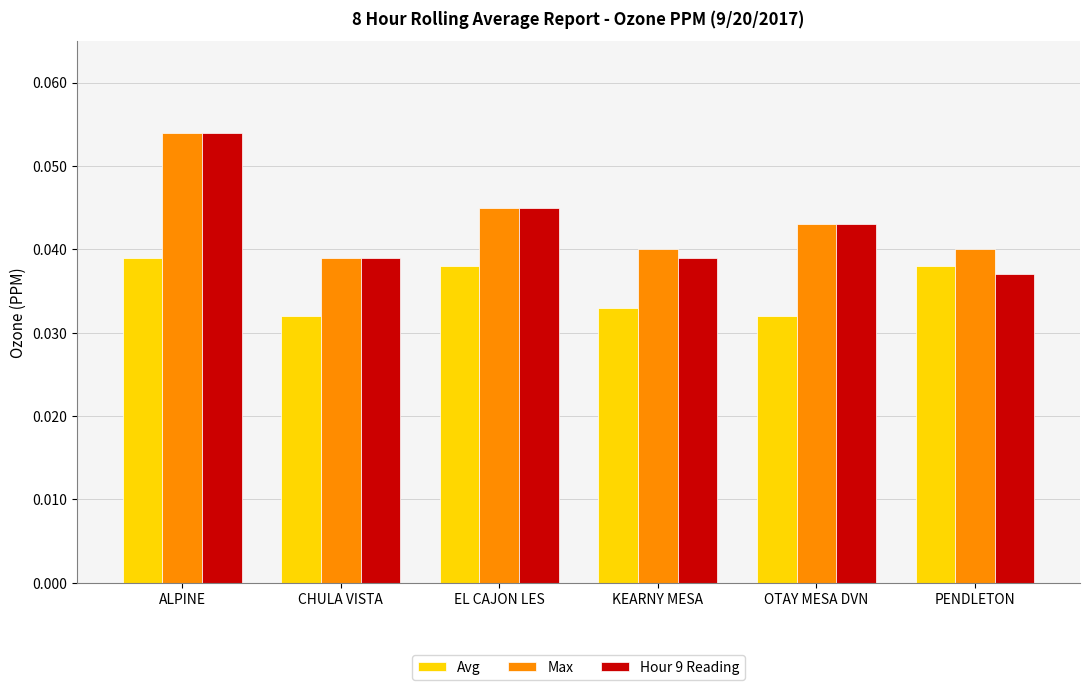

Between EL CAJON LES and PENDLETON, which series saw the biggest shift?

Hour 9 Reading